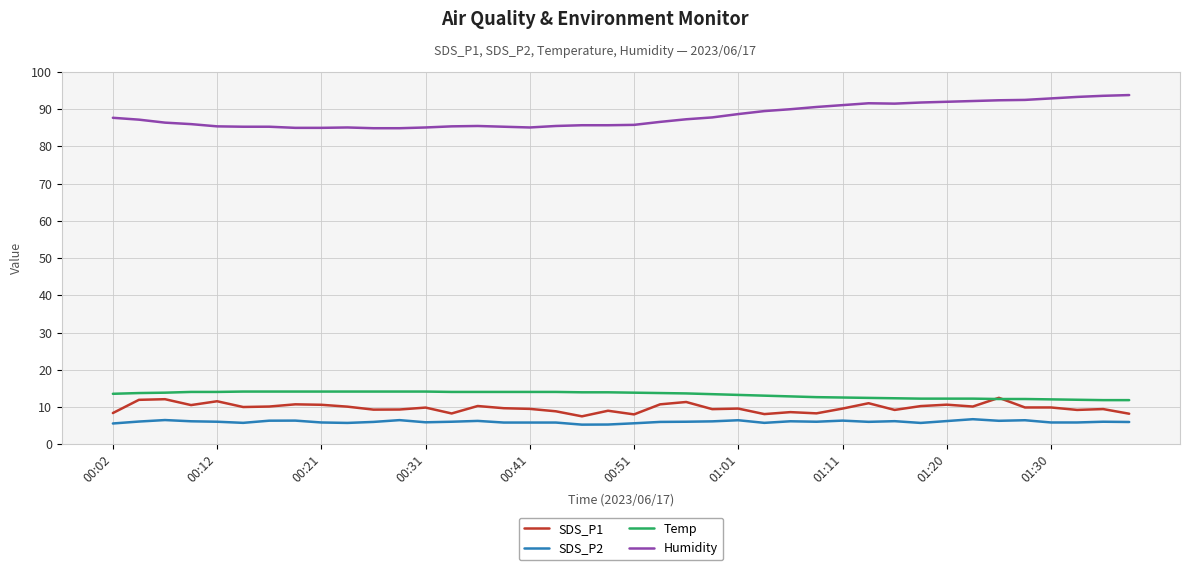

True or false: Humidity and Temp cross at least once.

False